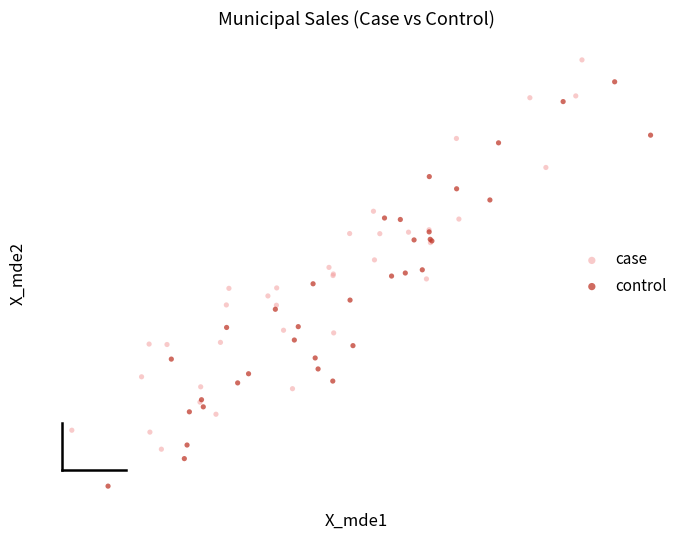

Which series reaches the minimum Y coordinate?

control